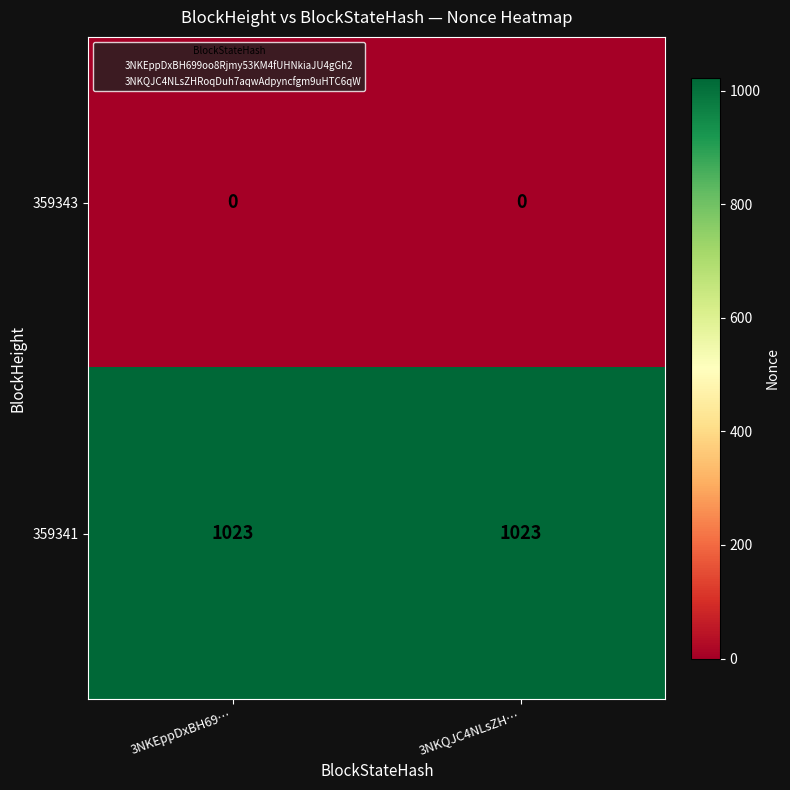

Which series has the largest total across all categories?

359341